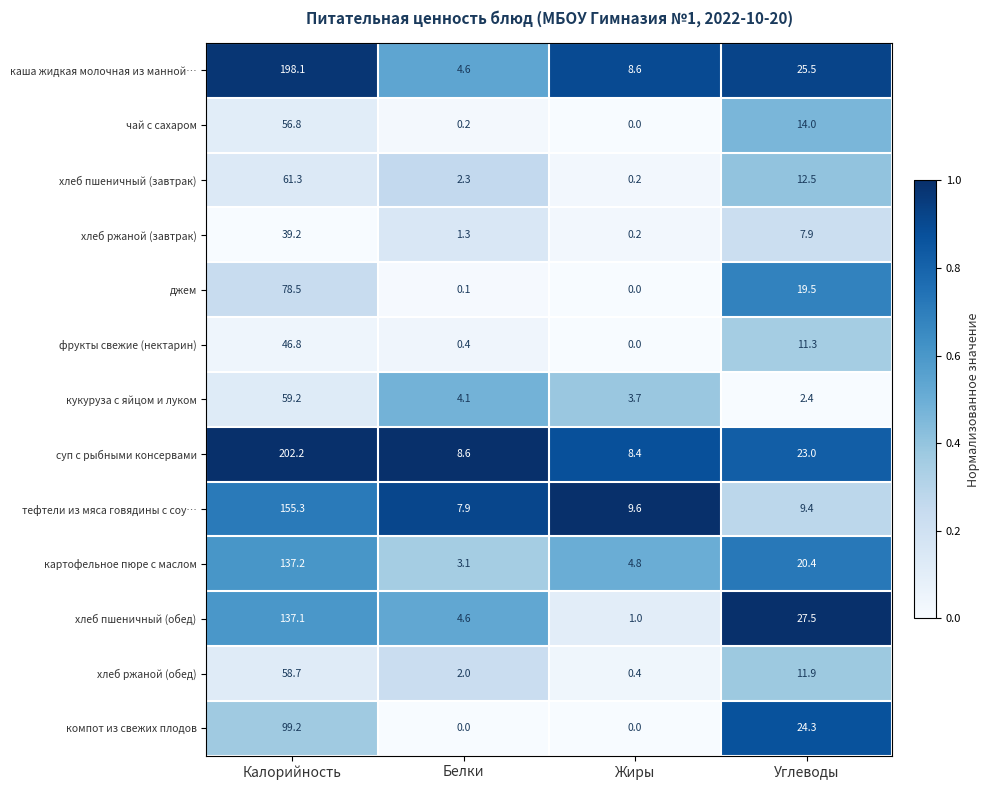

What is the total value across all series at Белки?

39.2